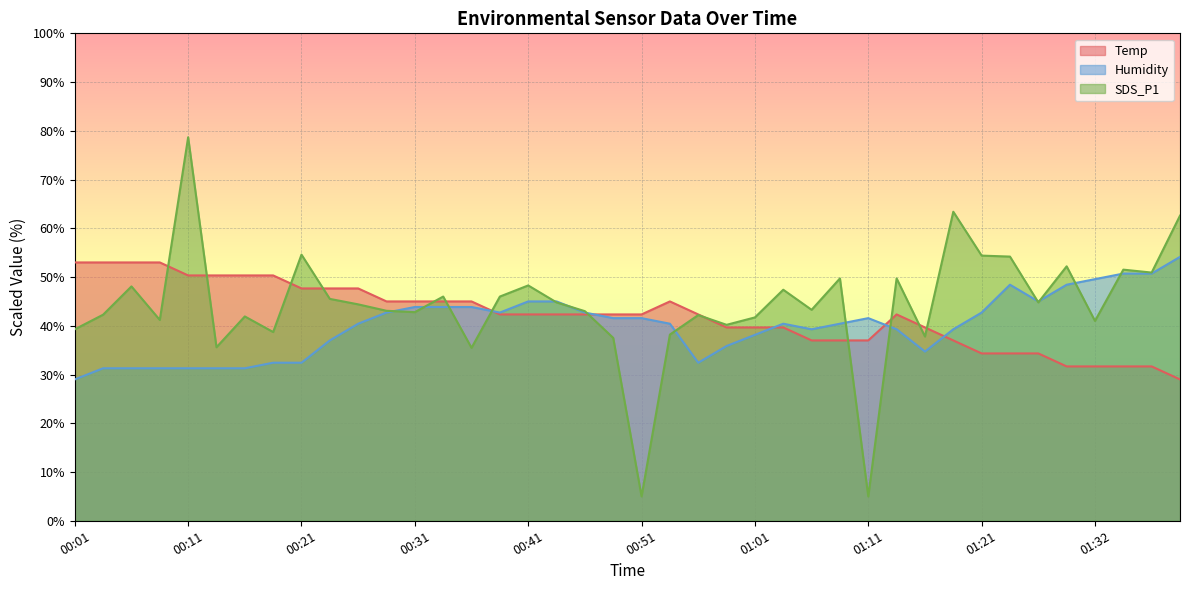

What is the difference between the maximum and minimum values in the SDS_P1 series?

73.7